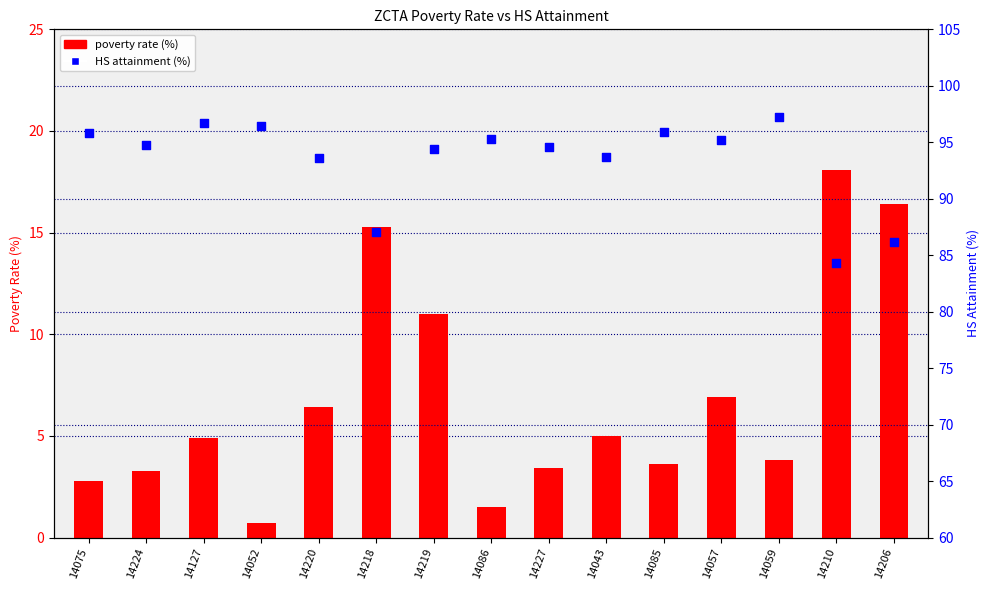

What is the total value across all series at 14085?

99.5